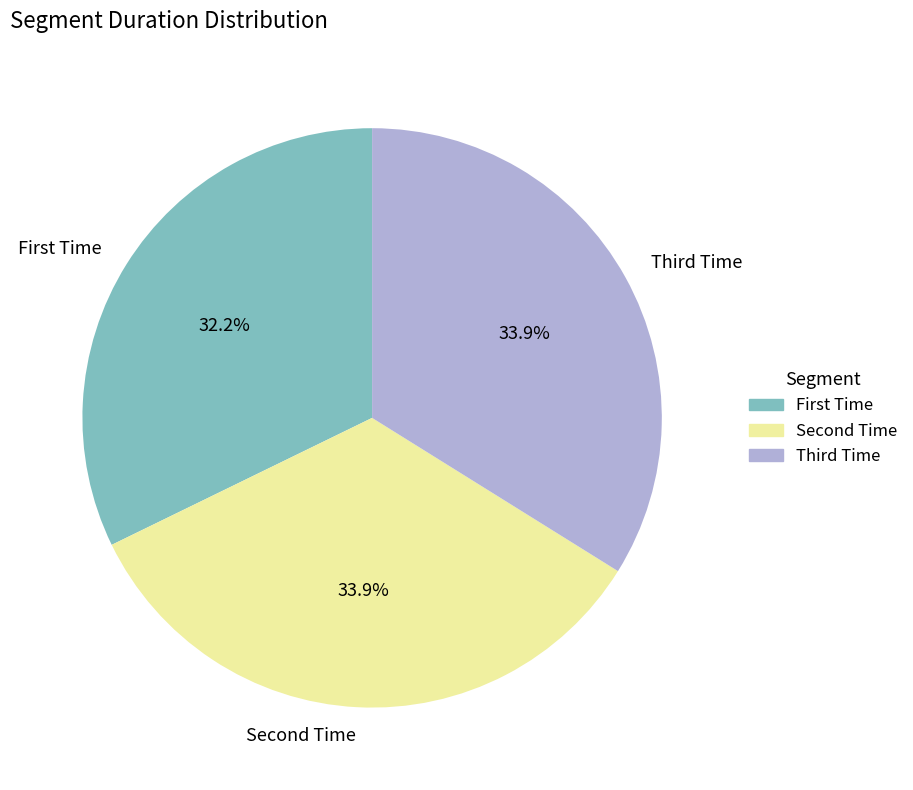

To the nearest percent, what is the average slice percentage?

33%